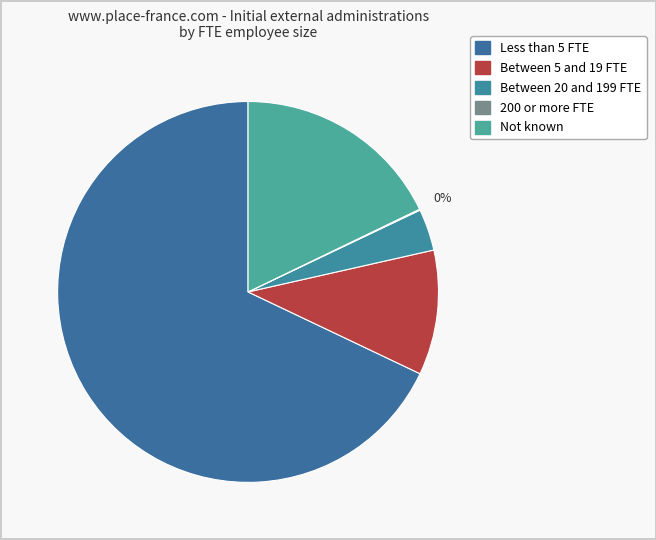

How much of the chart is everything except Less than 5 FTE?

32.1%